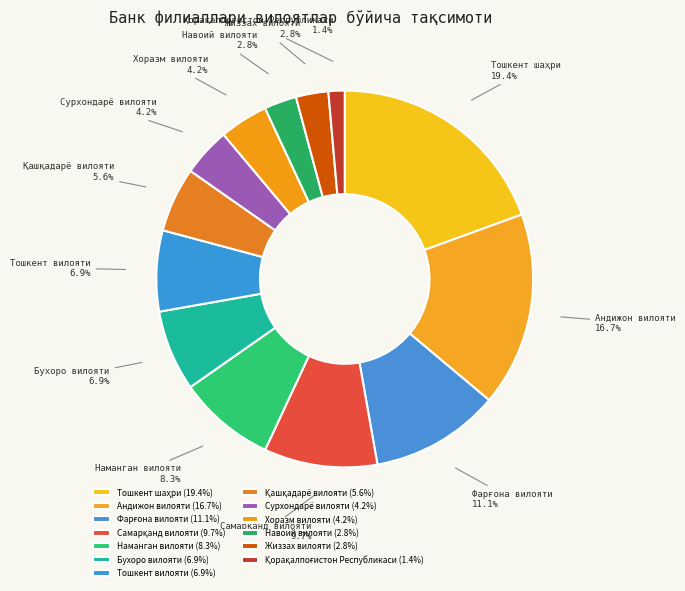

Is there any slice that represents more than half of the pie?

No